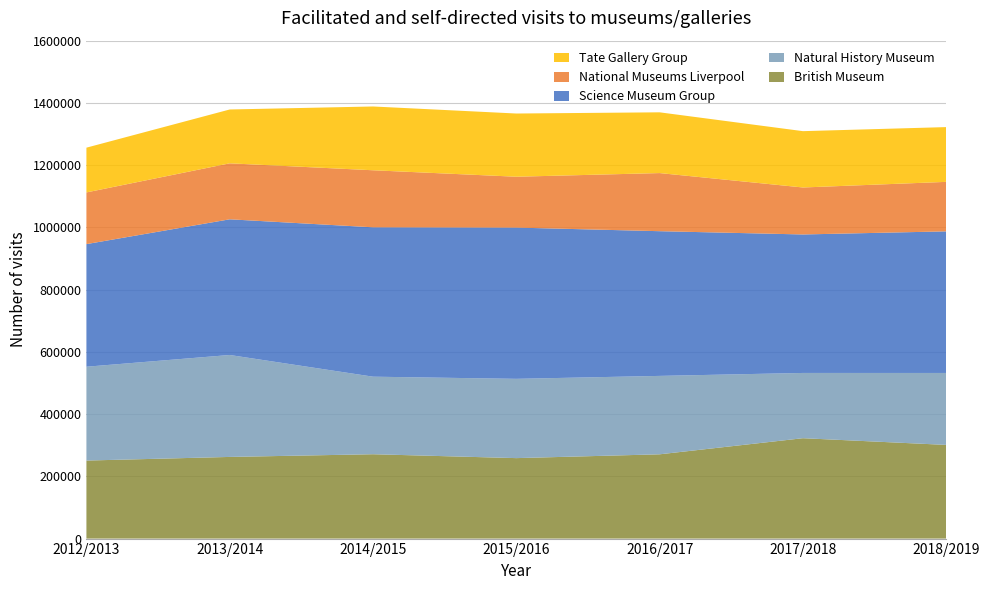

Reading right to left, what are all the values shown in this chart?

British Museum: 301022	322560	270804	258567	271055	262401	250734
Natural History Museum: 231200	209700	251964	254769	249202	327560	301515
Science Museum Group: 455000	445000	465000	486000	480000	436000	394000
National Museums Liverpool: 159049	150976	186764	163465	183289	179902	166084
Tate Gallery Group: 176000	181000	195227	203092	205000	173000	143831